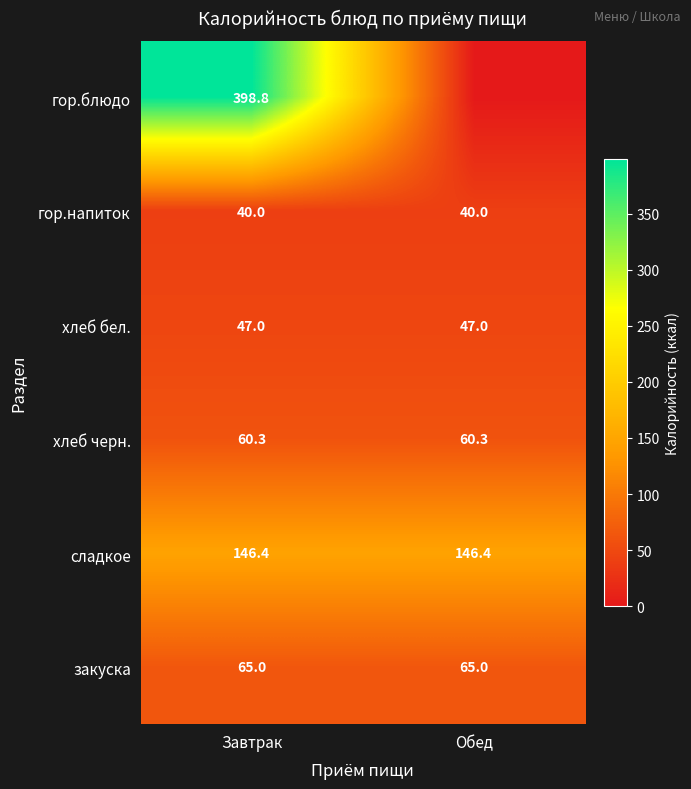

At how many categories does at least one series exceed 165?

1